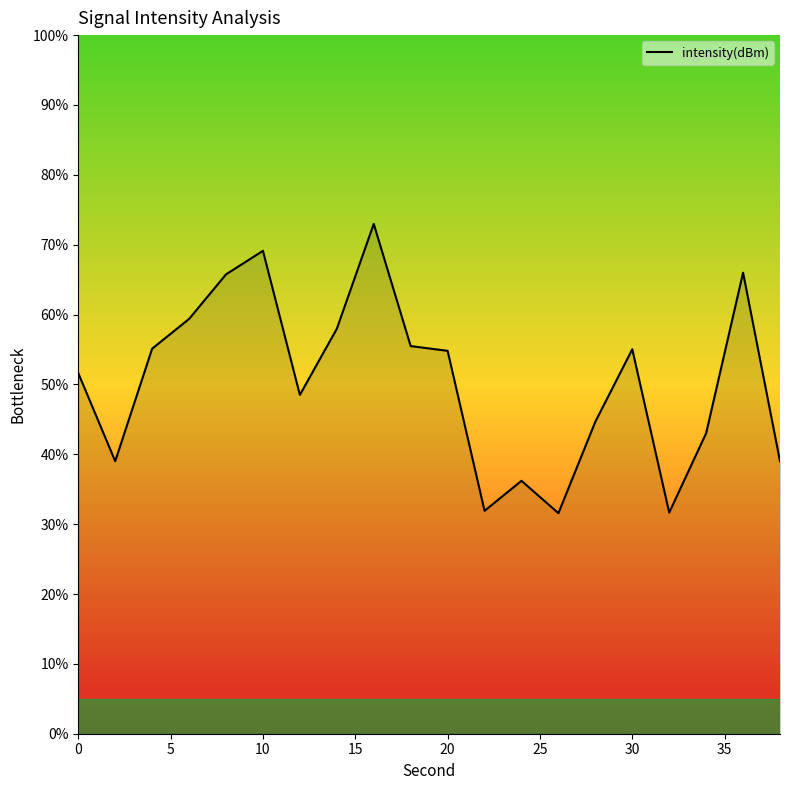

What is the maximum value shown in the chart?

73.0